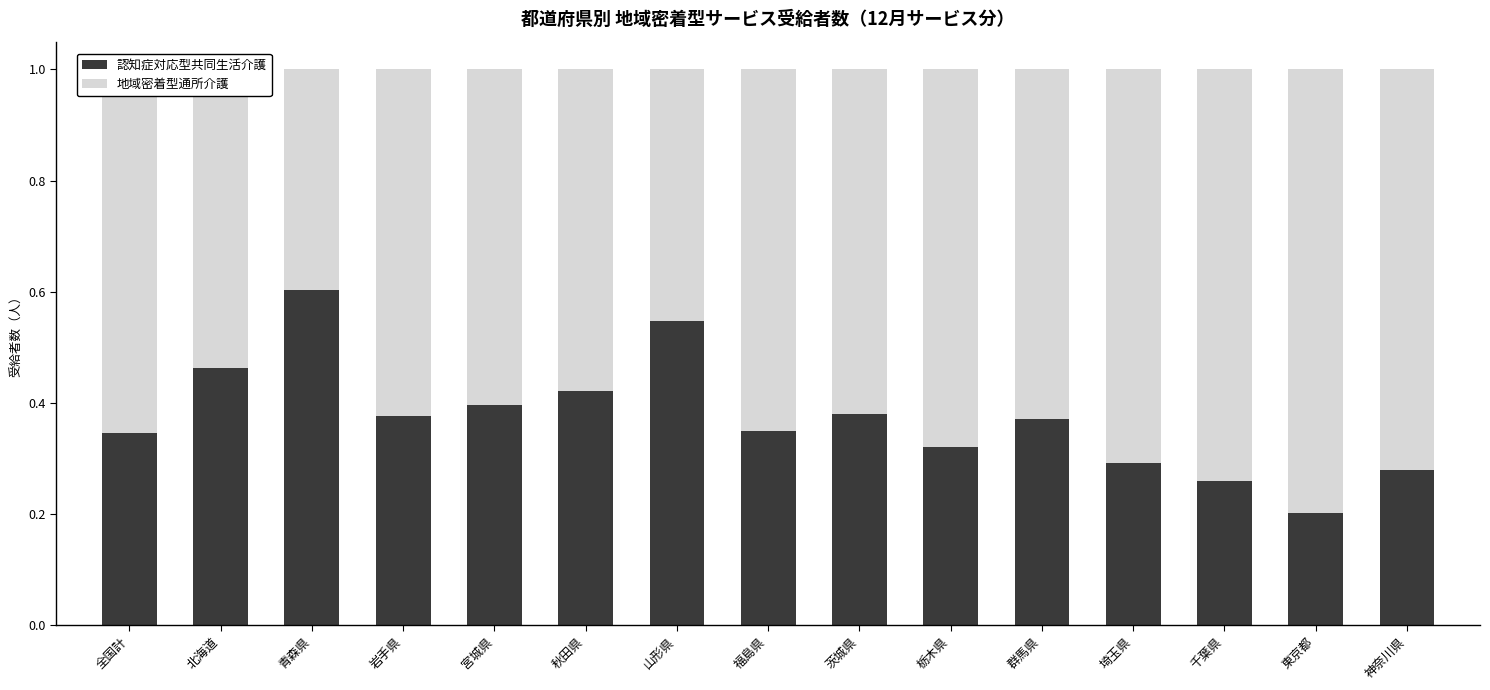

What is the total value across all series at 北海道?

1.0